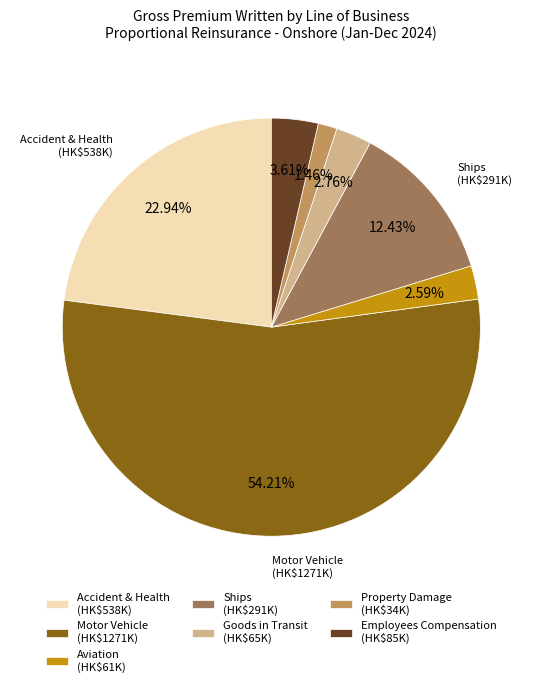

Which category has the biggest portion of the pie?

Motor Vehicle